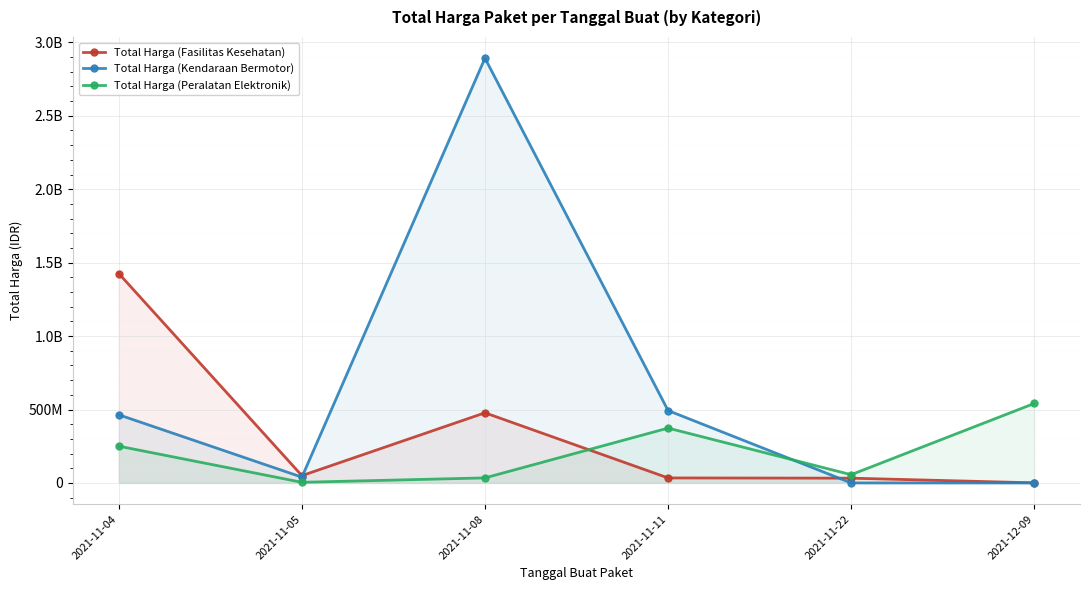

At which category does Total Harga (Kendaraan Bermotor) reach its first local valley?

2021-11-05